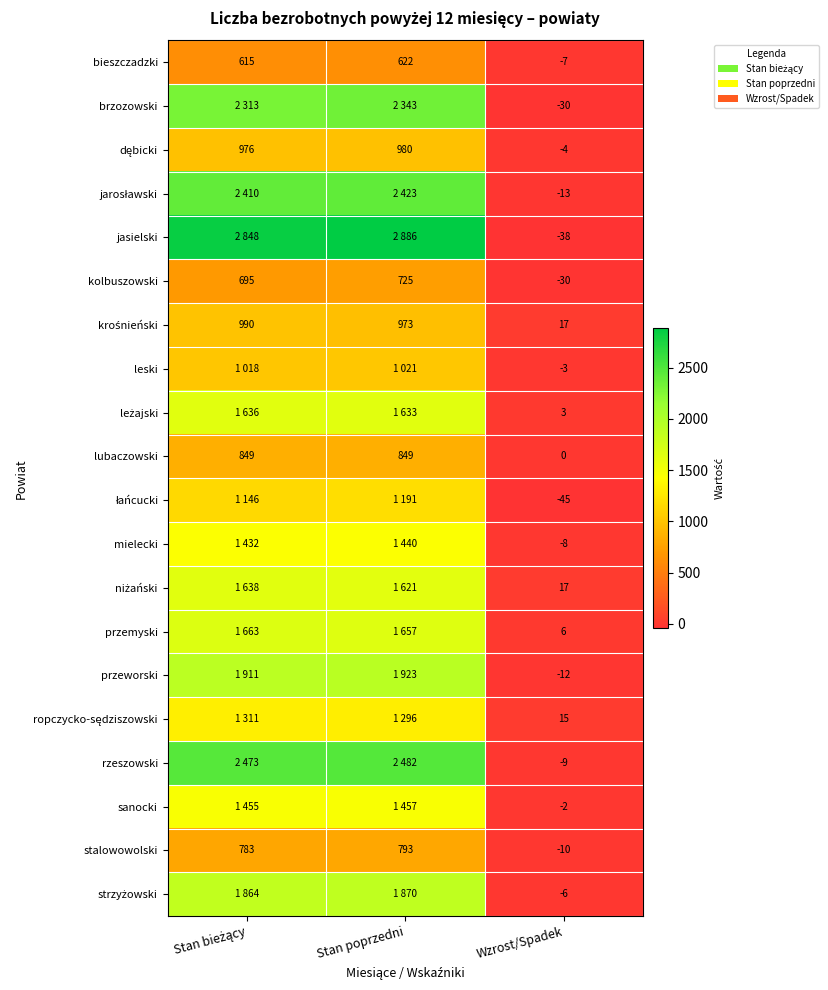

What is the greatest value displayed?

2886